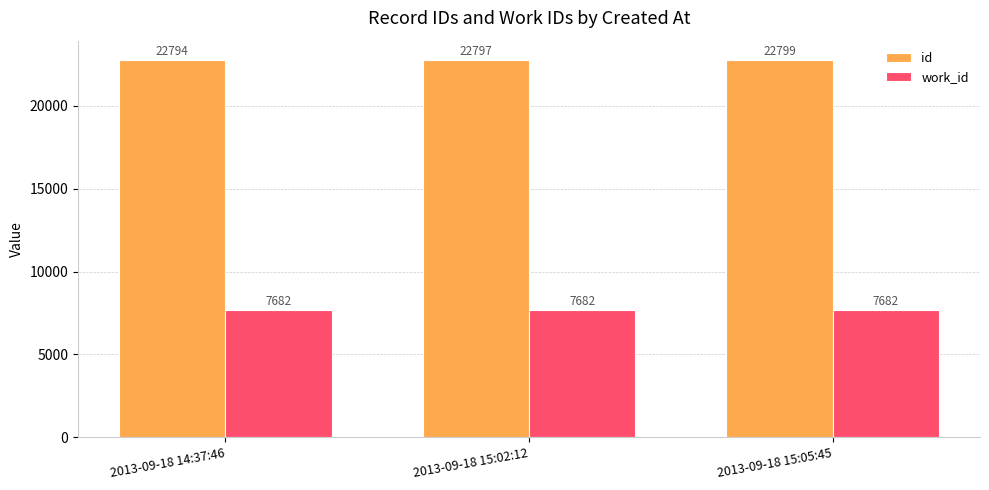

What value does the id series have at 2013-09-18 15:02:12?

22797